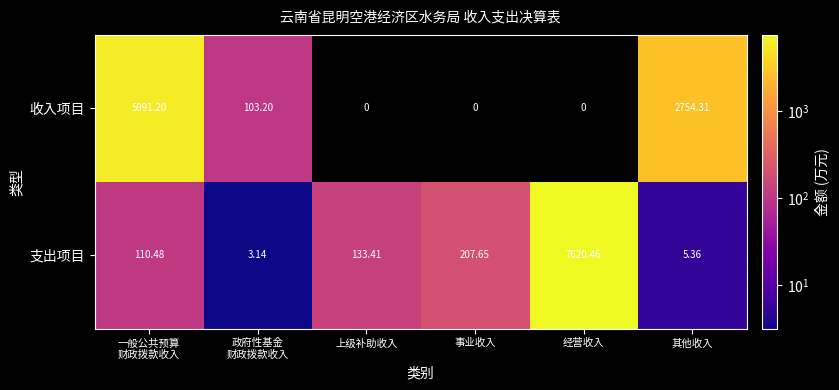

Where is 支出项目 nearest to the value 3811?

事业收入